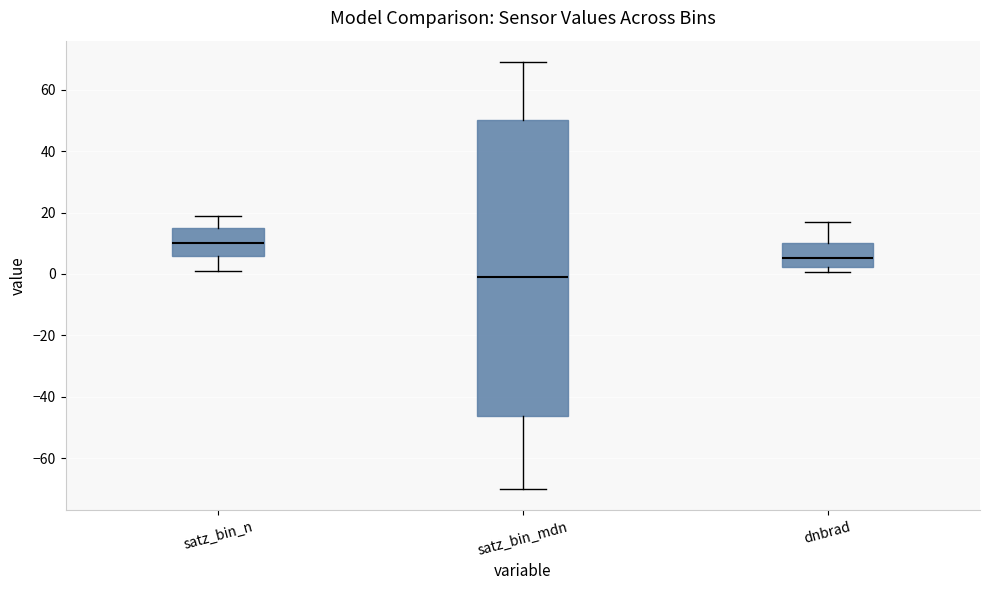

Reading left to right, transcribe this box plot: for each box, give where its median line is, the range the box spans, and where its two whiskers end, as read against the y-axis. The values are not printed on the chart, so give them approximately, as read against the axis.

satz_bin_n: median 10, box 6 to 16, whiskers 2 to 20
satz_bin_mdn: median -2, box -46 to 50, whiskers -70 to 68
dnbrad: median 6, box 2 to 10, whiskers 0 to 16